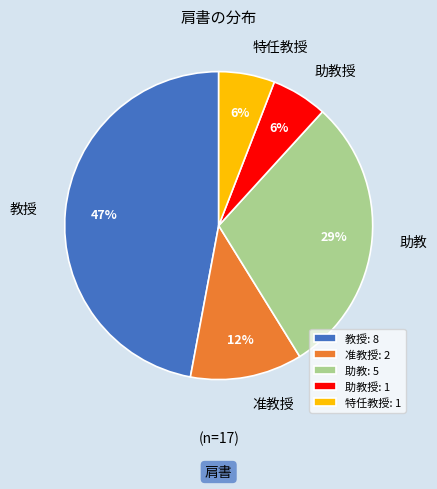

To the nearest percent, what percentage of the pie is 助教?

29%